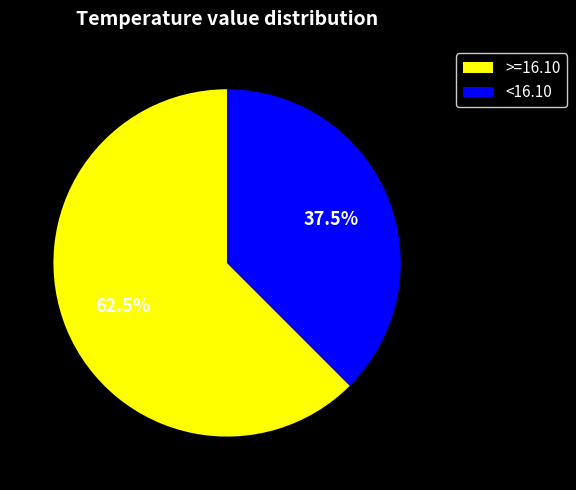

What is the largest slice in the pie chart?

>=16.10